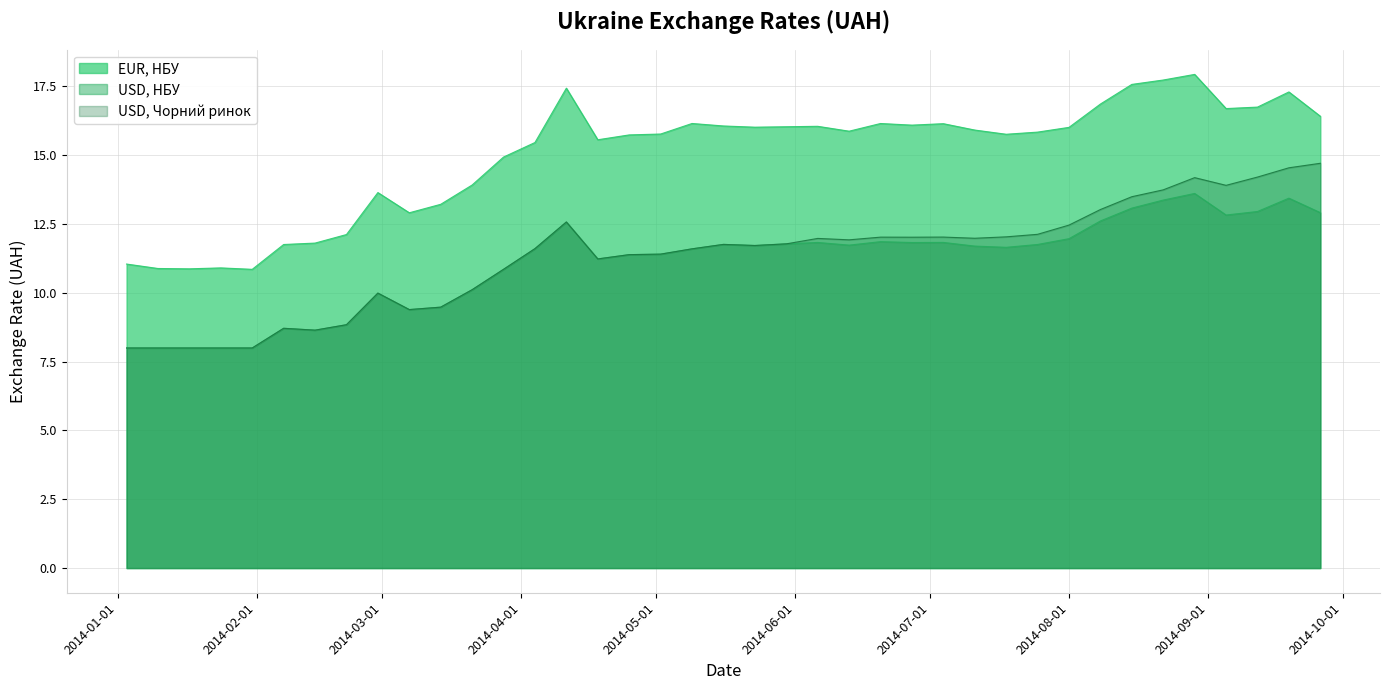

What is the label of the 6th point from the left?

2014-02-07